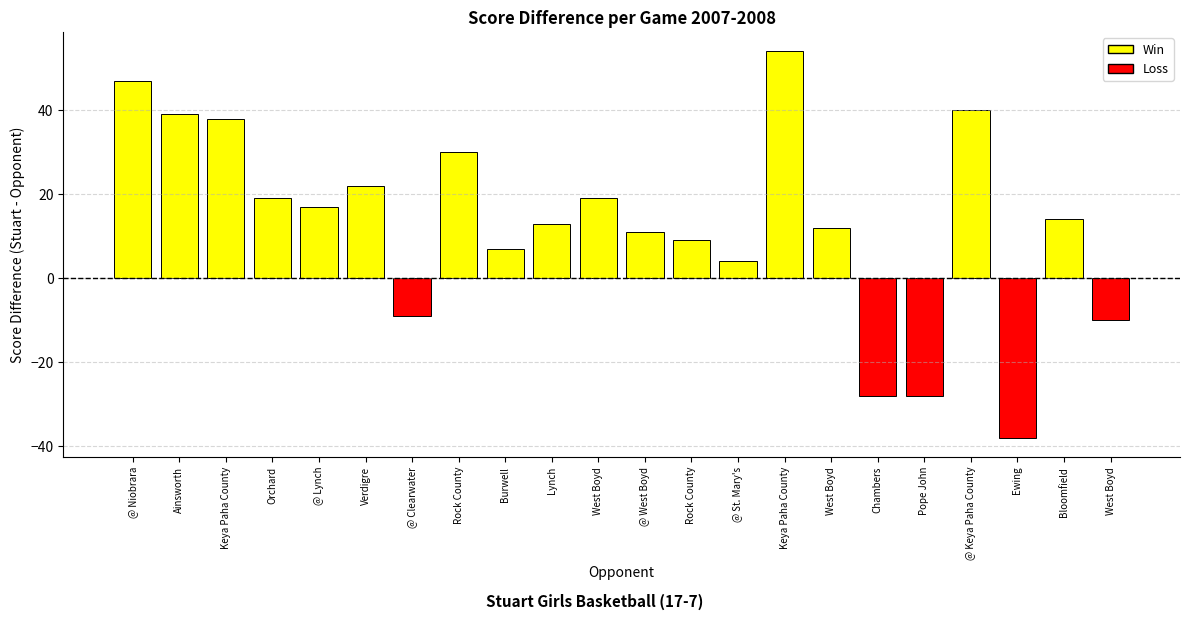

Which label corresponds to the largest value in the chart?

Keya Paha County